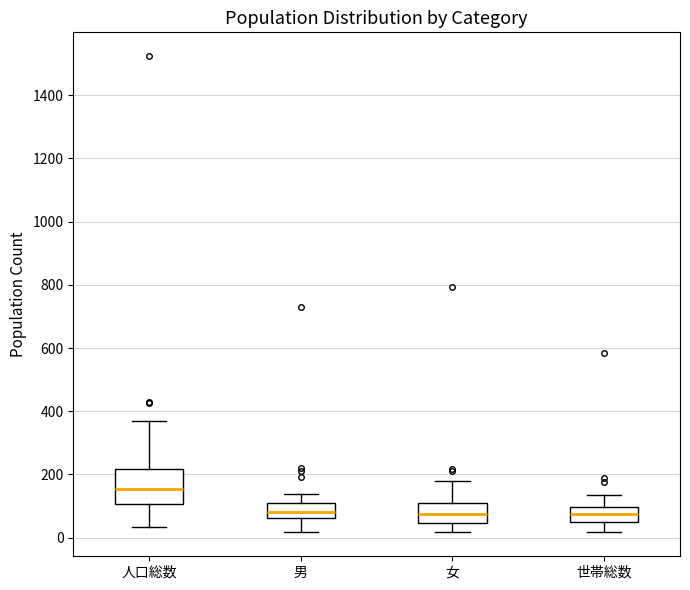

Reading left to right, read every box against the y-axis: the position of its median line, the range the box covers, and the ends of its whiskers. The values are not printed on the chart, so give them approximately, as read against the axis.

人口総数: median 160, box 100 to 220, whiskers 40 to 380
男: median 80, box 60 to 100, whiskers 20 to 140
女: median 80, box 40 to 100, whiskers 20 to 180
世帯総数: median 80, box 60 to 100, whiskers 20 to 140